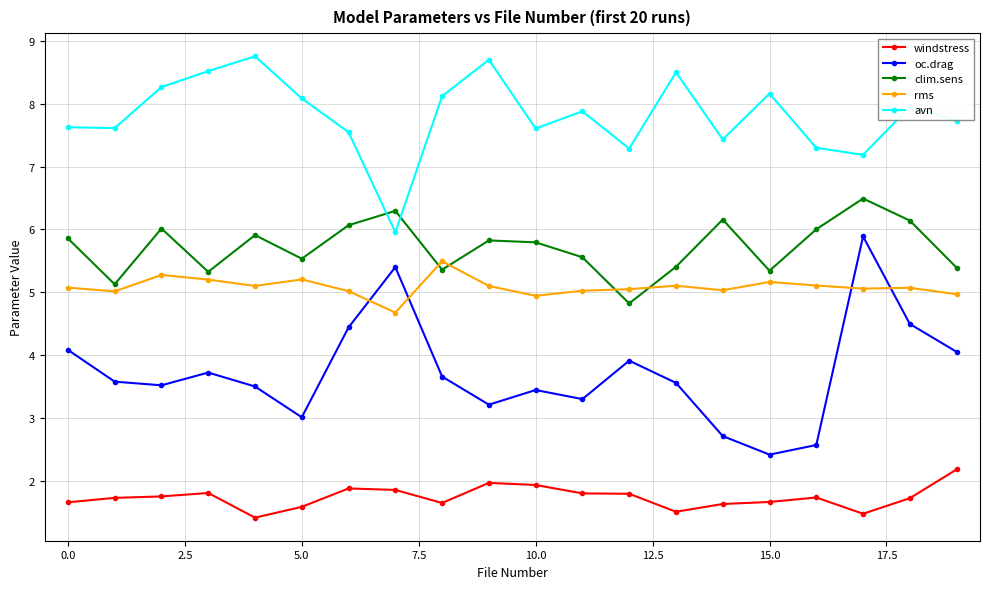

What is the difference between the maximum and minimum values in the clim.sens series?

1.7